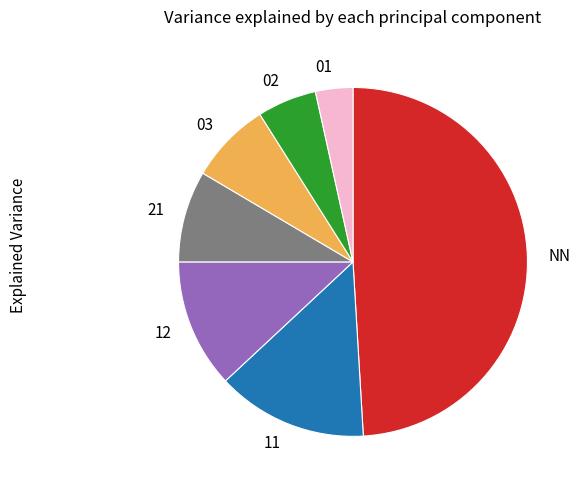

Which has a higher value, 03 or NN?

NN